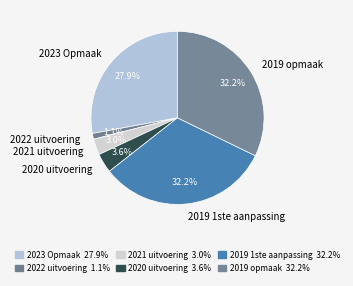

Combined, what portion of the pie is 2022 uitvoering and 2019 opmaak?

33.3%